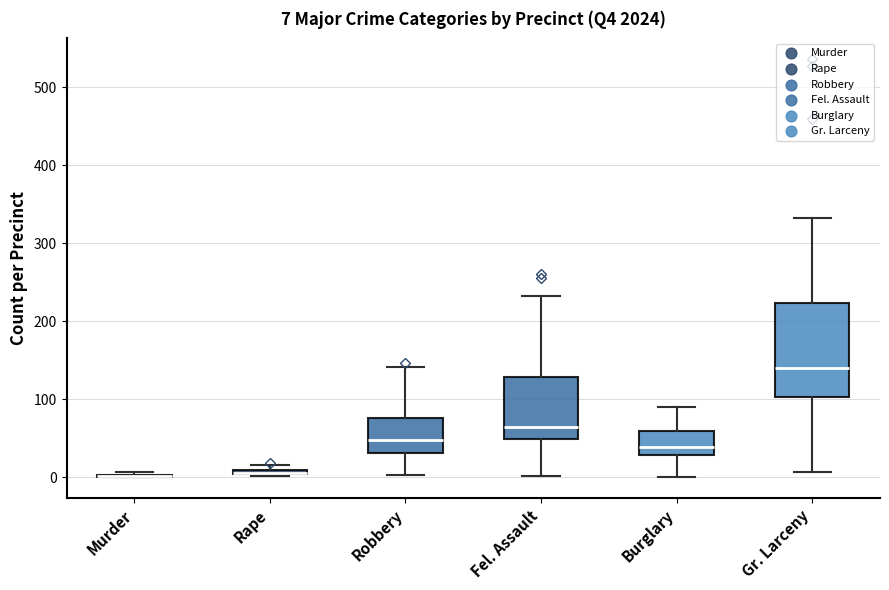

Comparing the boxes themselves (not the whiskers), which one is the tallest?

Gr. Larceny